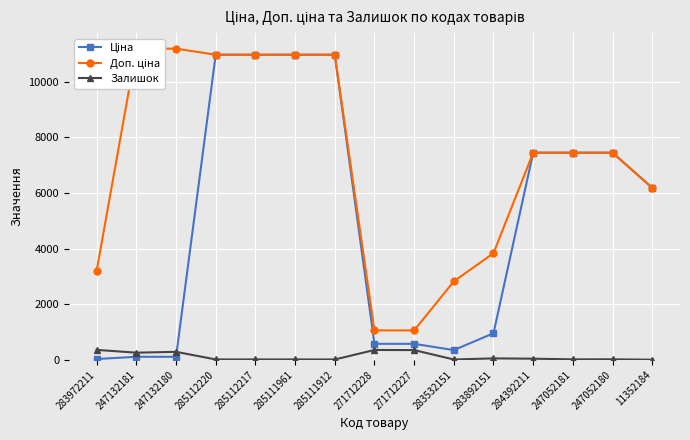

At which label is Ціна closest to 5498?

11352184